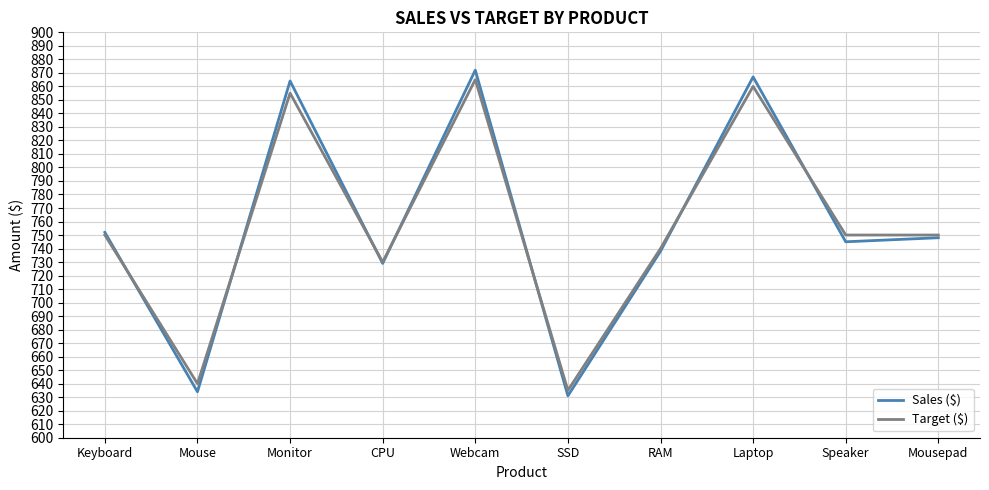

Read the Sales ($) value at Mouse, to the nearest 50.

650